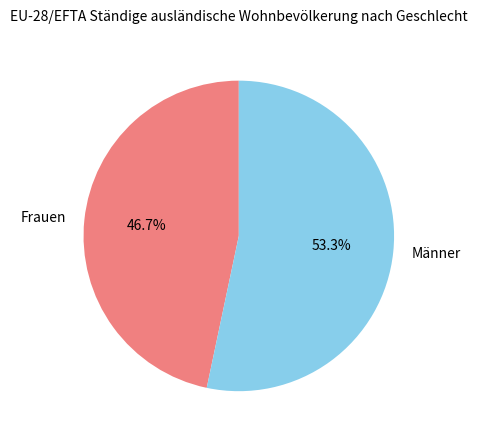

Combined, do Frauen and Männer account for over 50%?

Yes